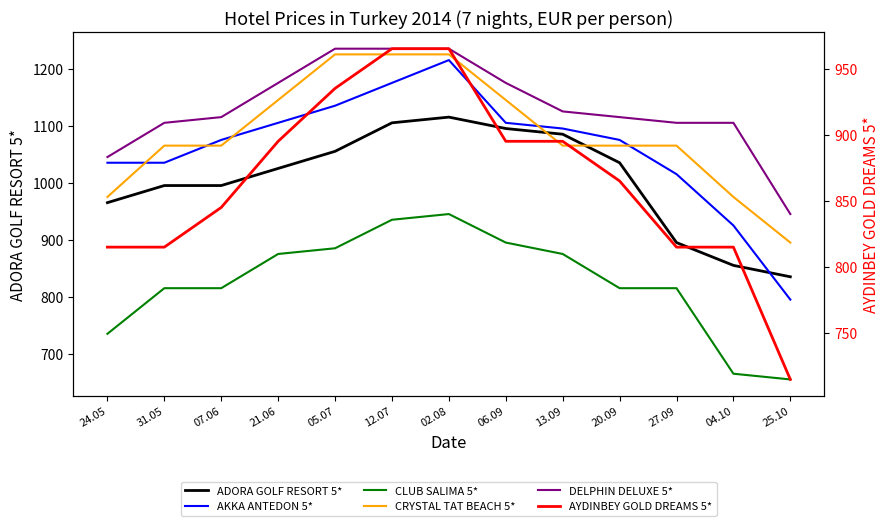

Is it true that ADORA GOLF RESORT 5* equals 1025 at 21.06?

True